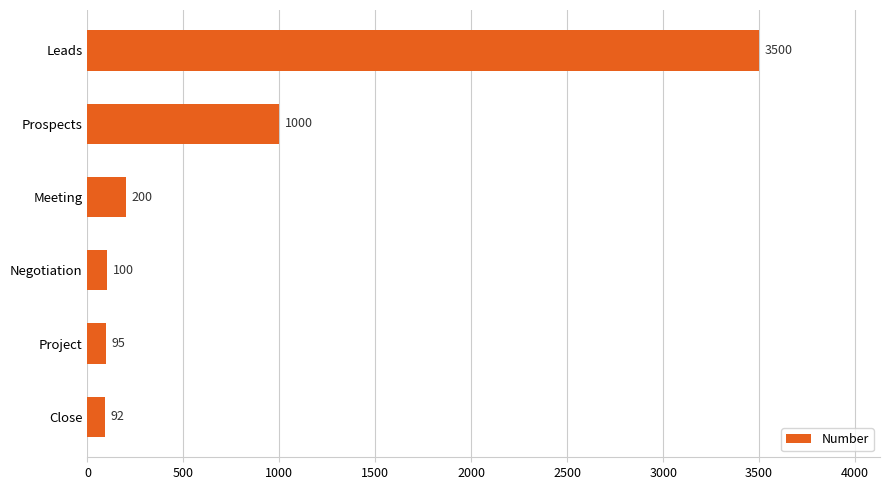

What value does the data have at Negotiation, to the nearest 10?

100